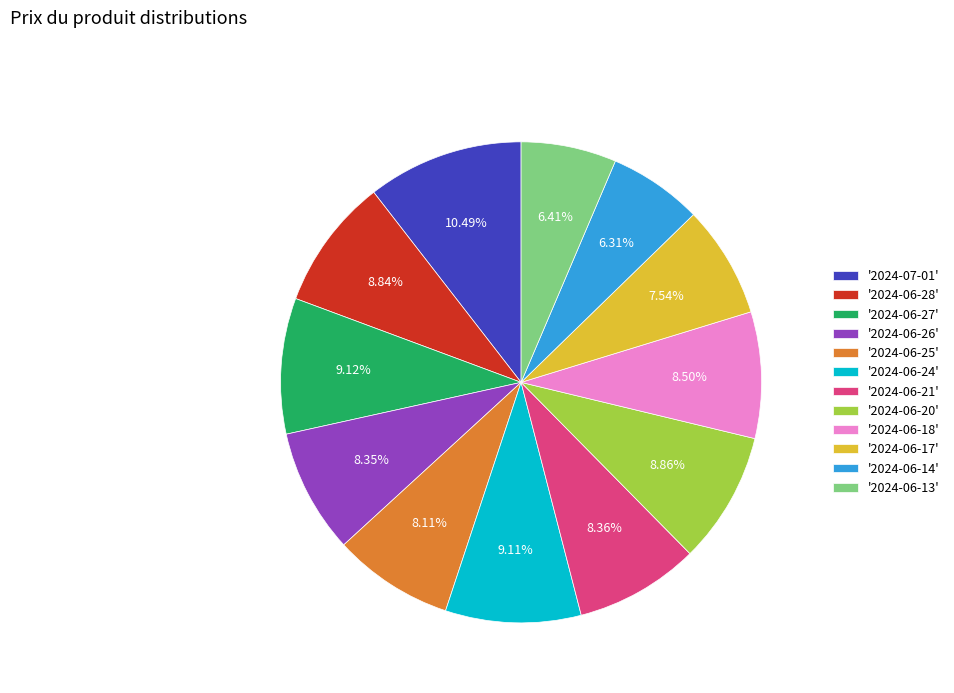

What is the largest slice in the pie chart?

'2024-07-01'